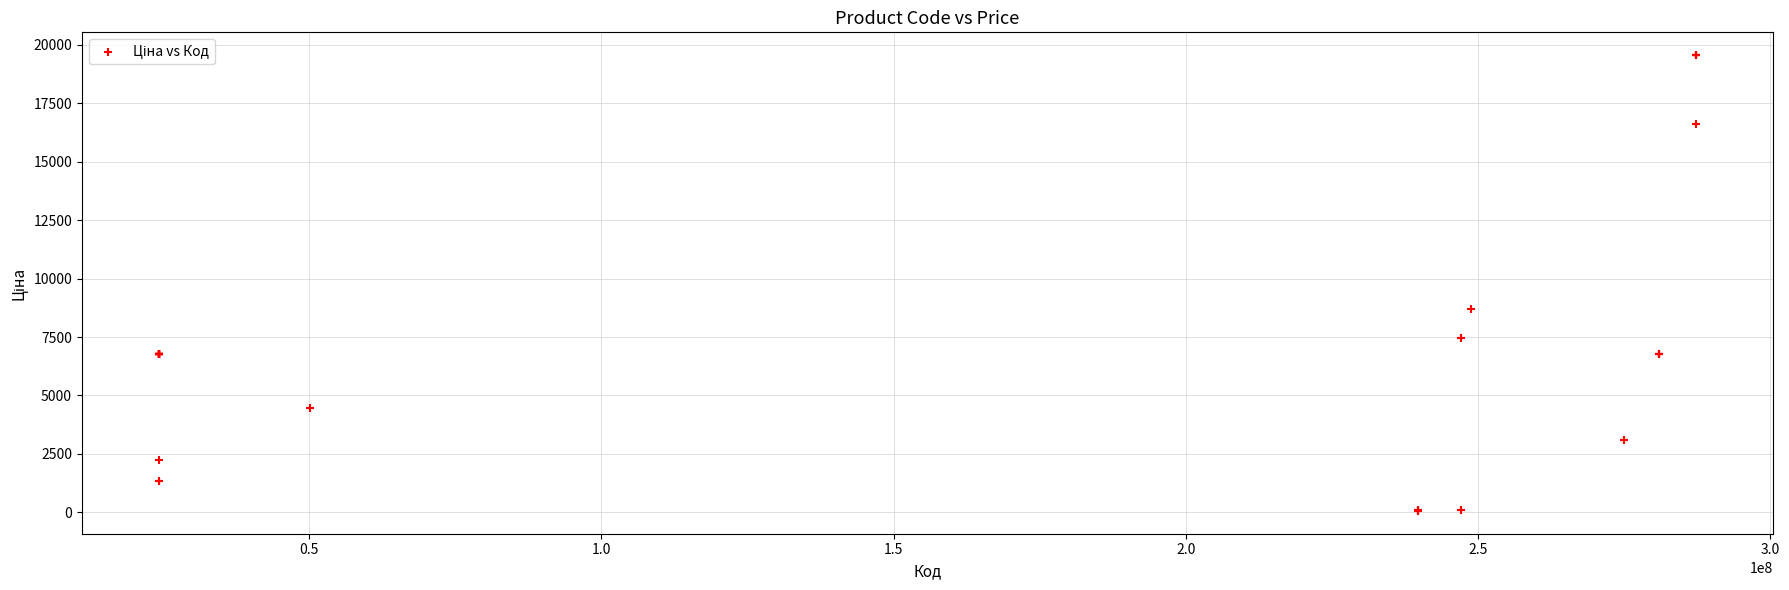

What Y value in the scatter plot is closest to 9810?

8679.5